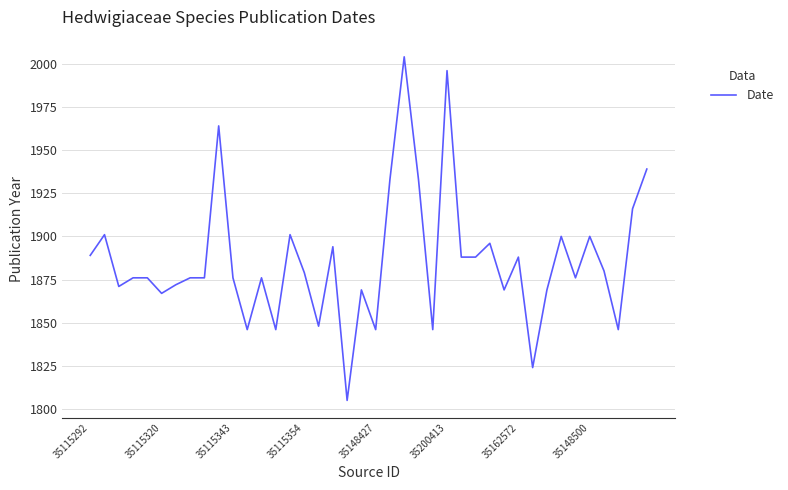

Count the number of categories in the chart.

40